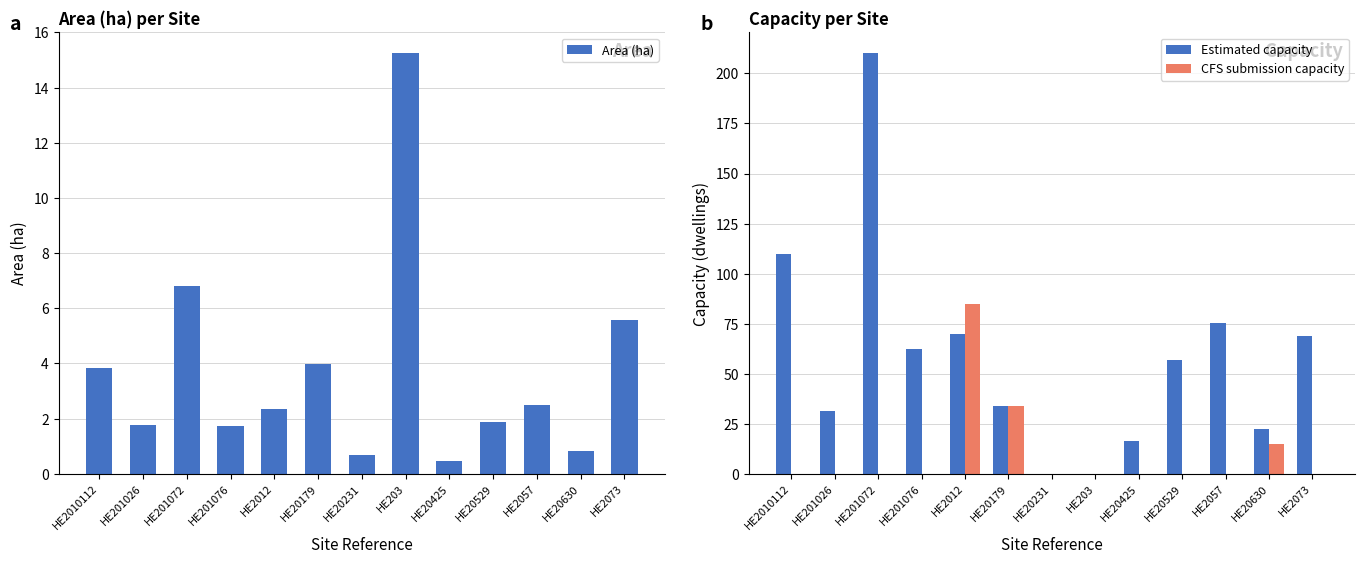

What is the sum of all Estimated capacity values?

757.4